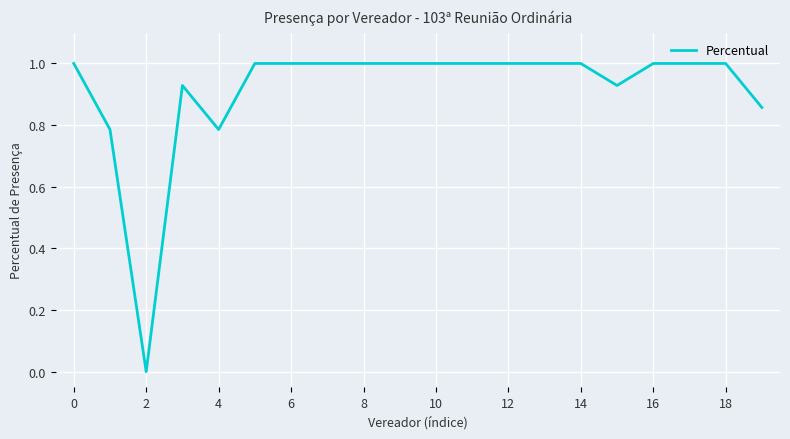

What is the maximum value shown in the chart?

1.0